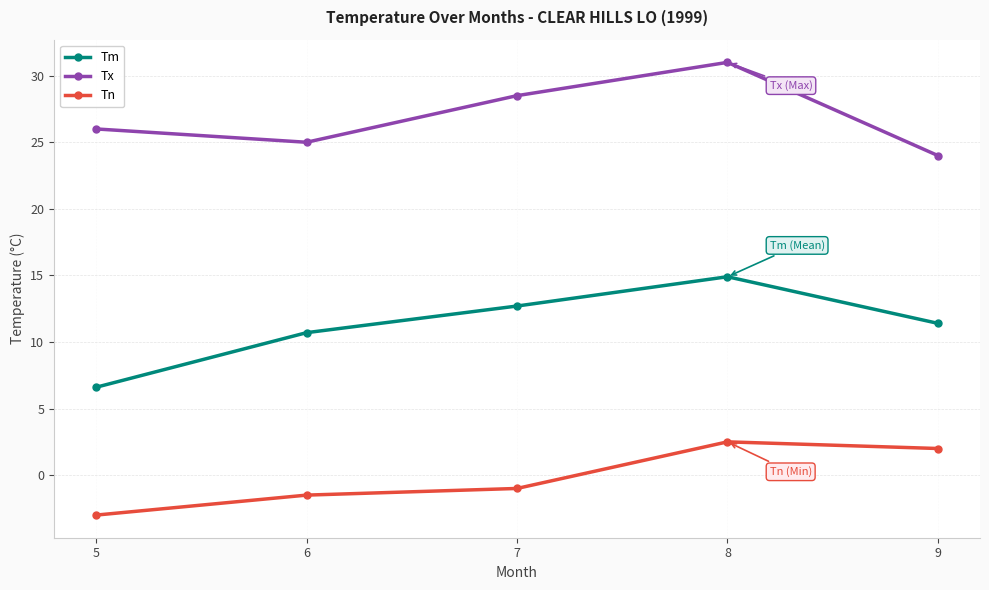

Which series has the largest total across all categories?

Tx